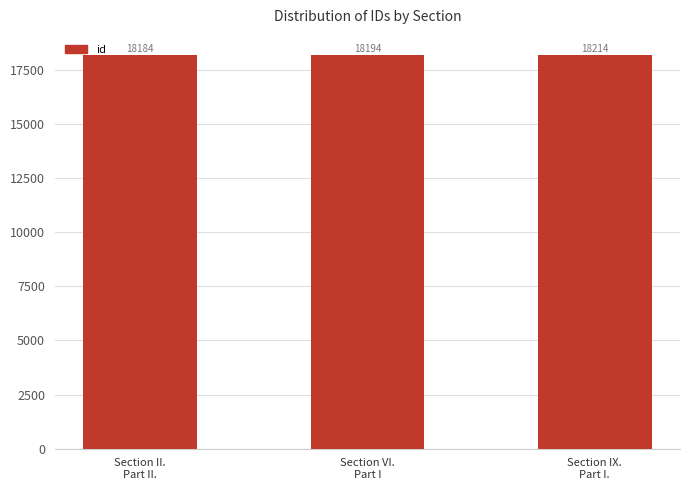

At which category does the chart reach its peak across all series?

Section IX.
Part I.